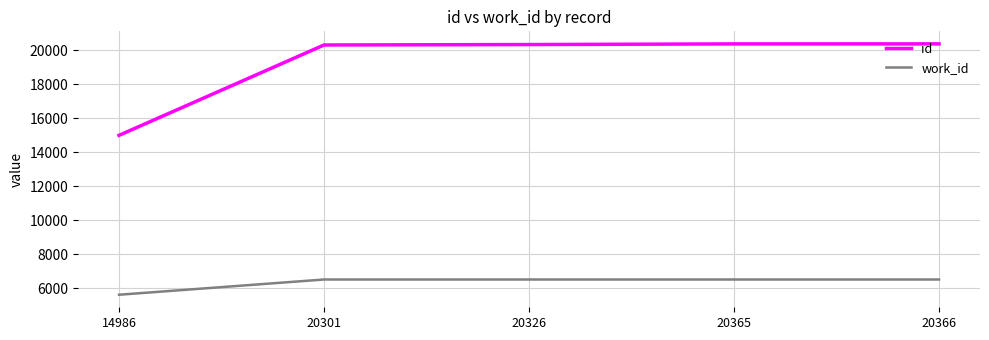

What are all the series names shown in the legend?

id, work_id